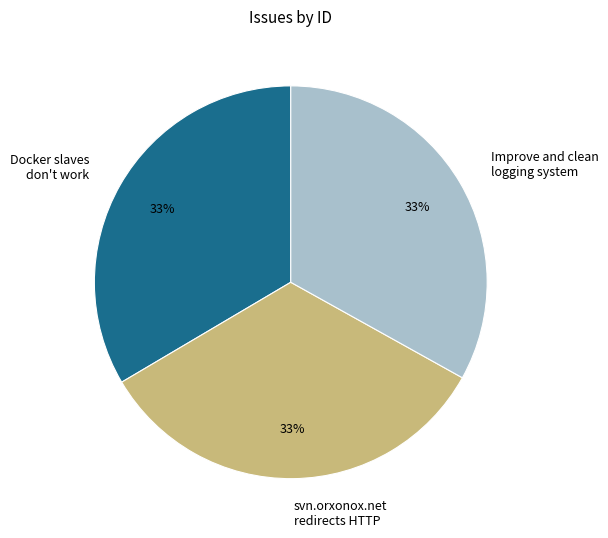

True or false: svn.orxonox.net redirects HTTP accounts for 33% of the total.

True